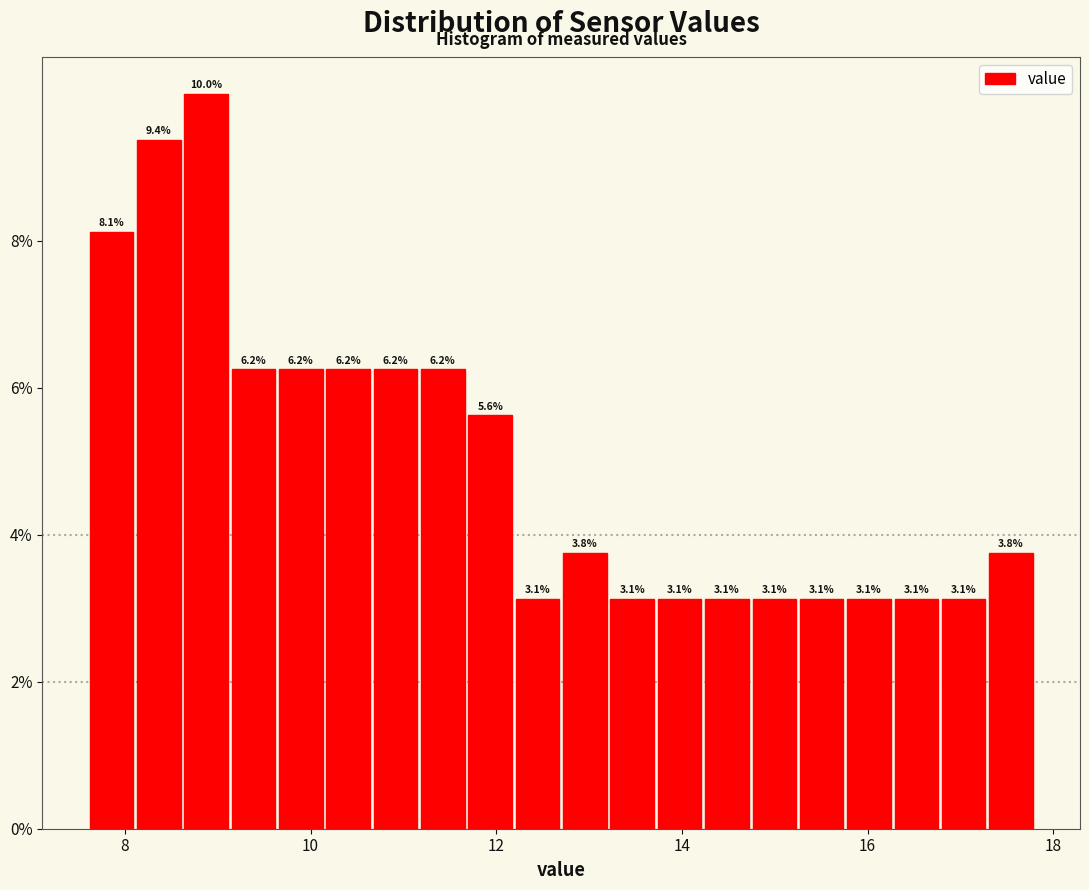

Read against the x-axis, roughly where is the centre of the tallest bar?

8.8